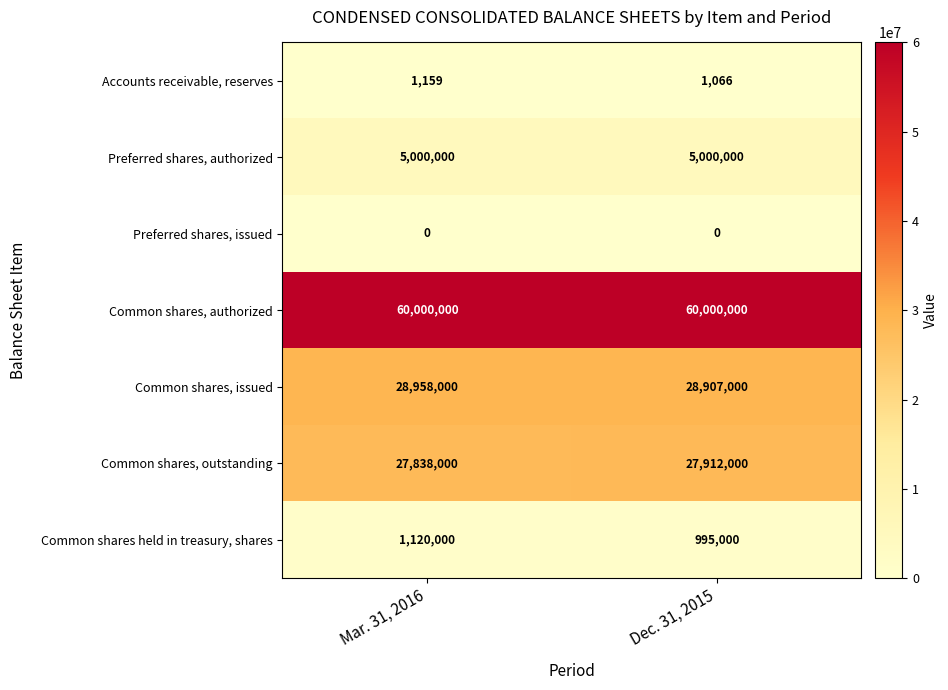

At Mar. 31, 2016, list the series in order from largest to smallest.

Common shares, authorized, Common shares, issued, Common shares, outstanding, Preferred shares, authorized, Common shares held in treasury, shares, Accounts receivable, reserves, Preferred shares, issued